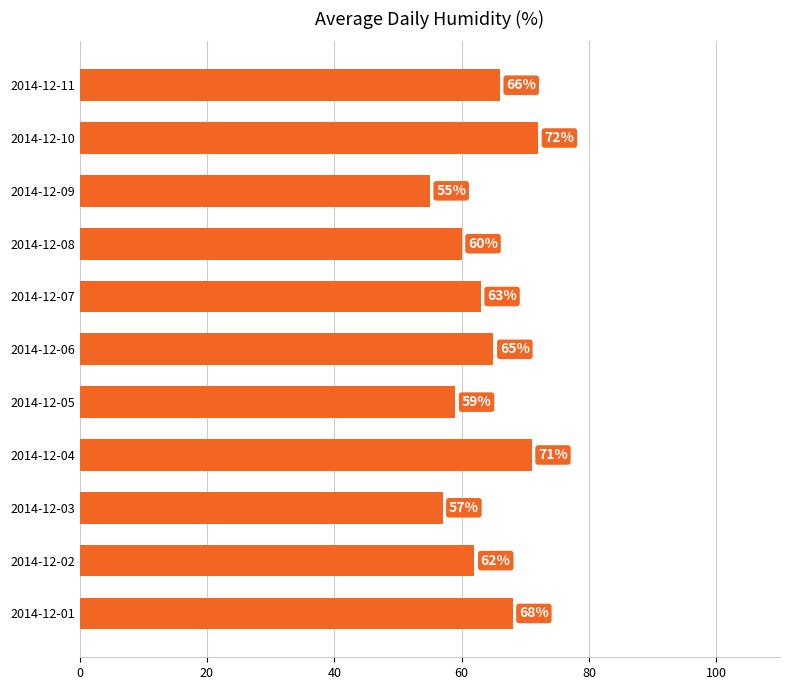

Rank the categories by value from highest to lowest.

2014-12-10, 2014-12-04, 2014-12-01, 2014-12-11, 2014-12-06, 2014-12-07, 2014-12-02, 2014-12-08, 2014-12-05, 2014-12-03, 2014-12-09